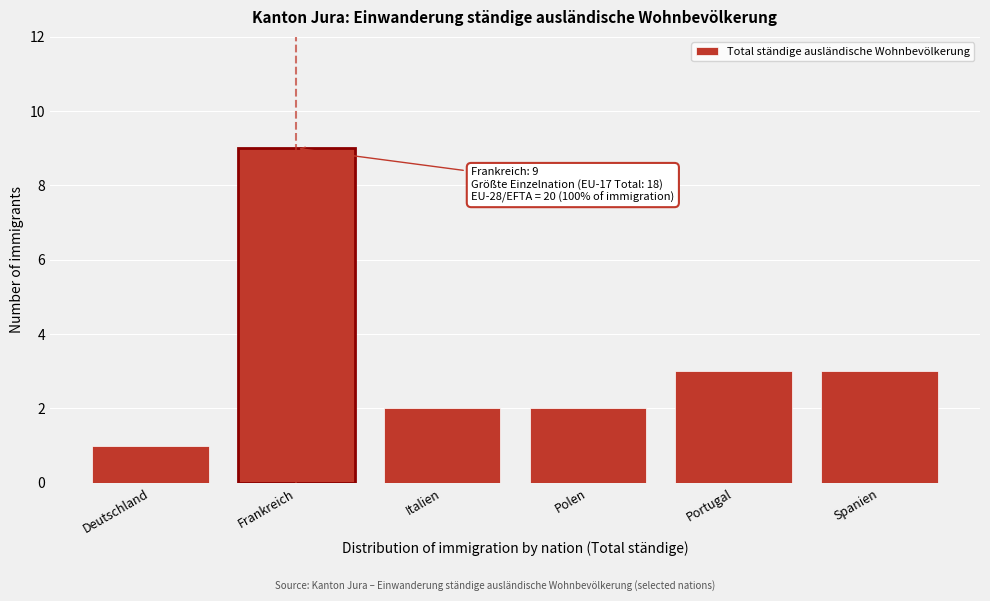

Reading left to right, what are all the values shown in this chart?

Deutschland=1	Frankreich=9	Italien=2	Polen=2	Portugal=3	Spanien=3